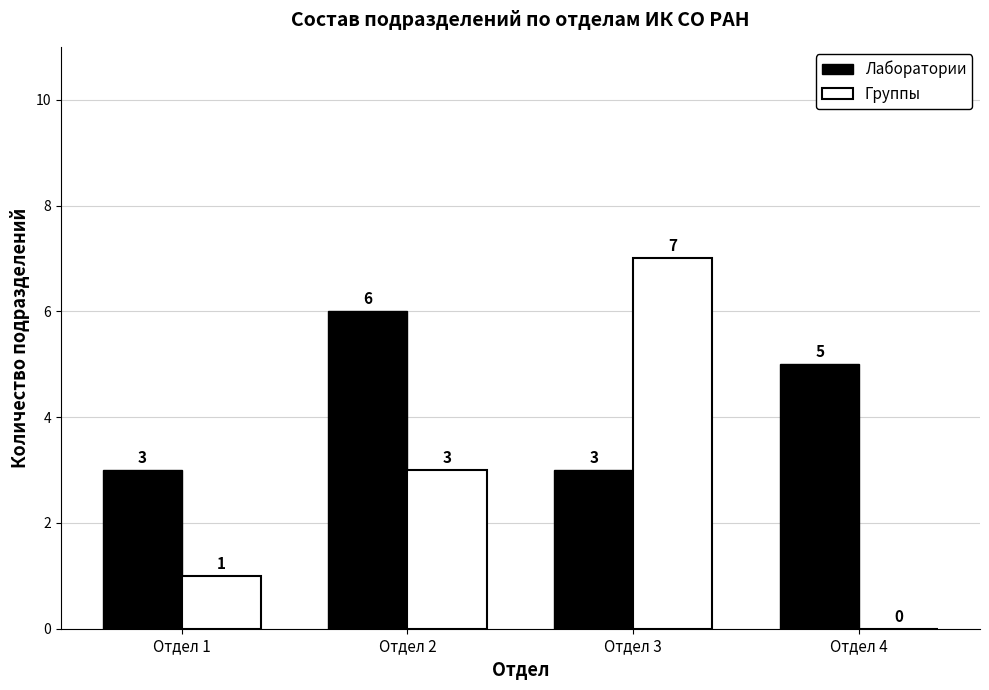

Reading left to right, what are all the values shown in this chart?

Лаборатории: 3	6	3	5
Группы: 1	3	7	0